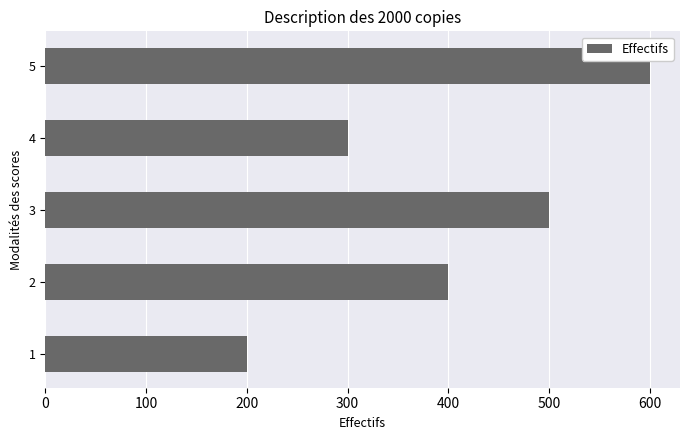

What is the approximate value at 5, to the nearest 50?

600